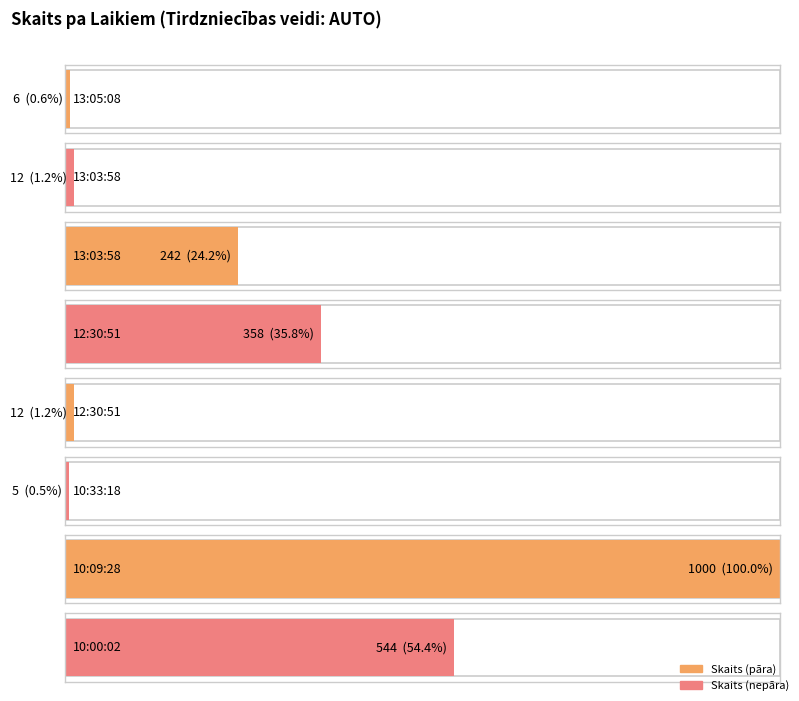

What is the sum of all values?

2179